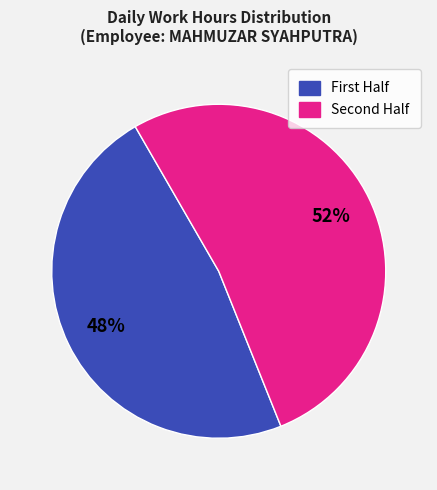

Is there any slice that represents more than half of the pie?

Yes